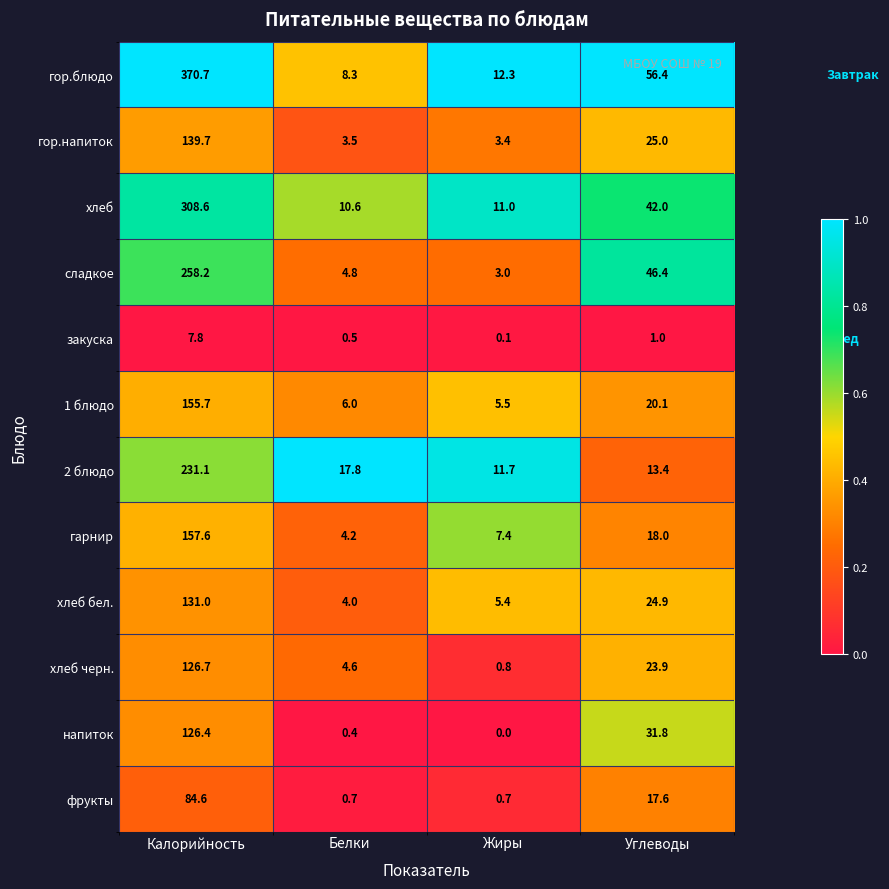

Rank the series by their maximum value, from lowest to highest.

закуска, фрукты, напиток, хлеб черн., хлеб бел., гор.напиток, 1 блюдо, гарнир, 2 блюдо, сладкое, хлеб, гор.блюдо